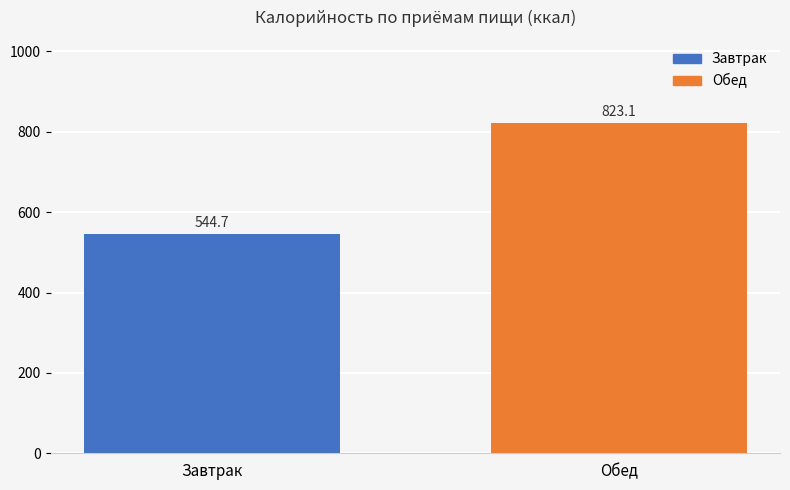

What is the change in value from Завтрак to Обед?

+278.4